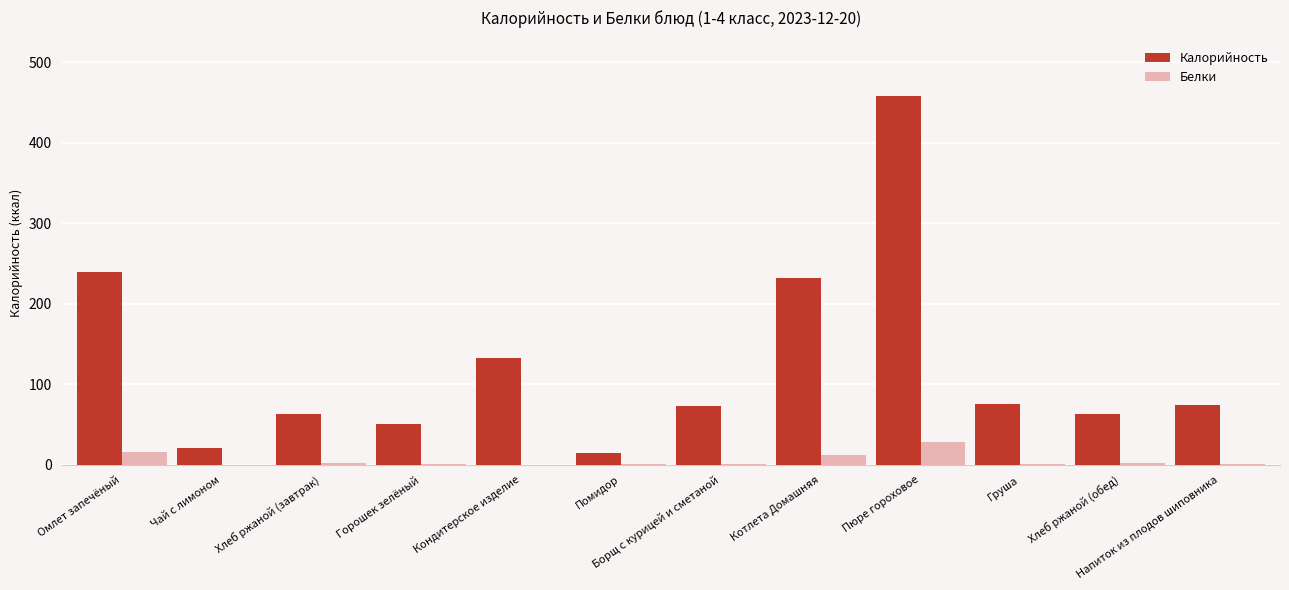

What are all the series names shown in the legend?

Калорийность, Белки